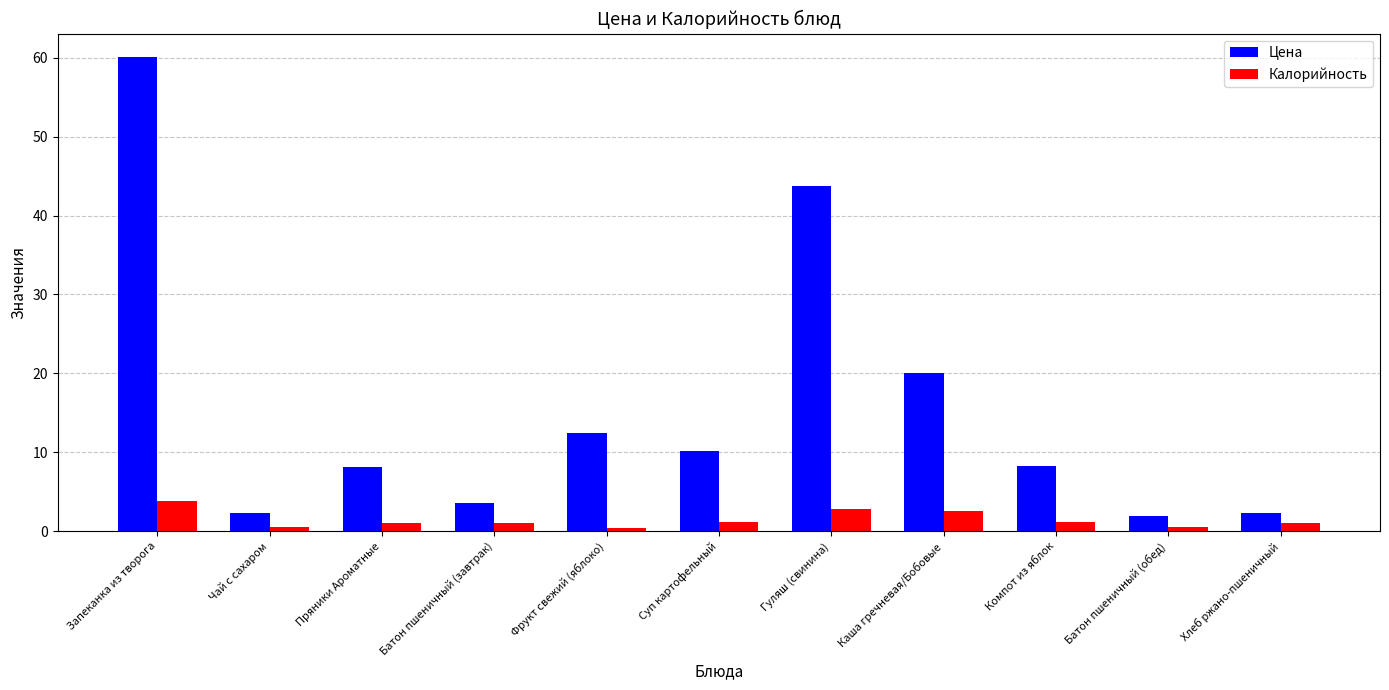

How many bars are there in total?

22